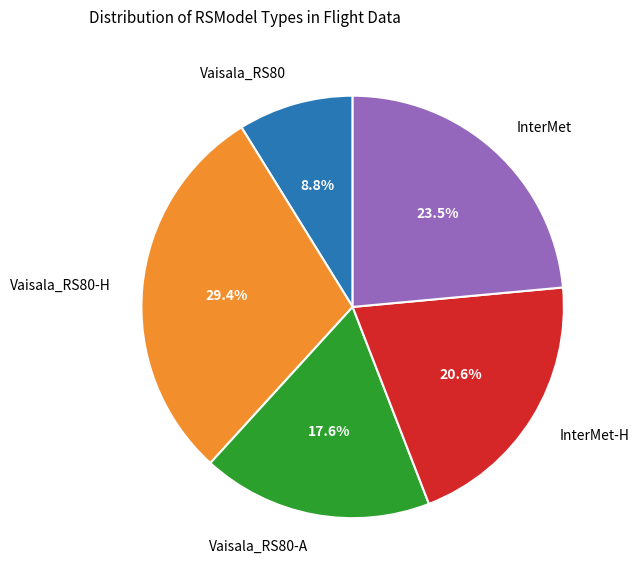

Approximately how many times larger is the value at InterMet compared to Vaisala_RS80-H?

0.8